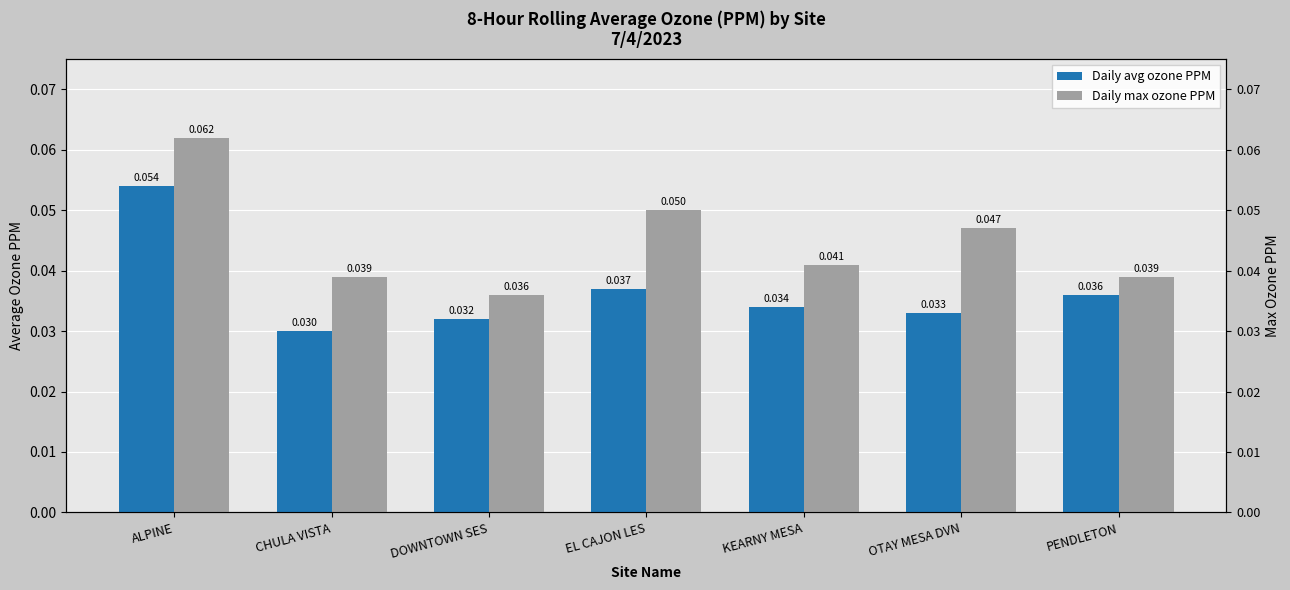

Which label corresponds to the smallest value in the chart?

CHULA VISTA